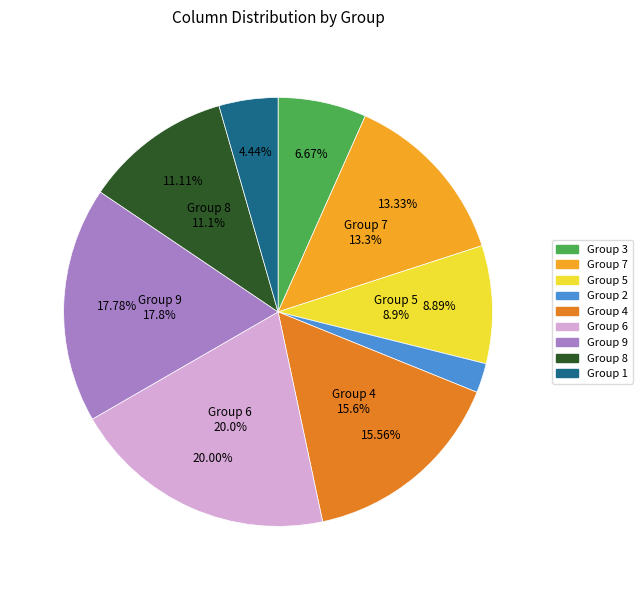

Does any single category account for the majority?

No